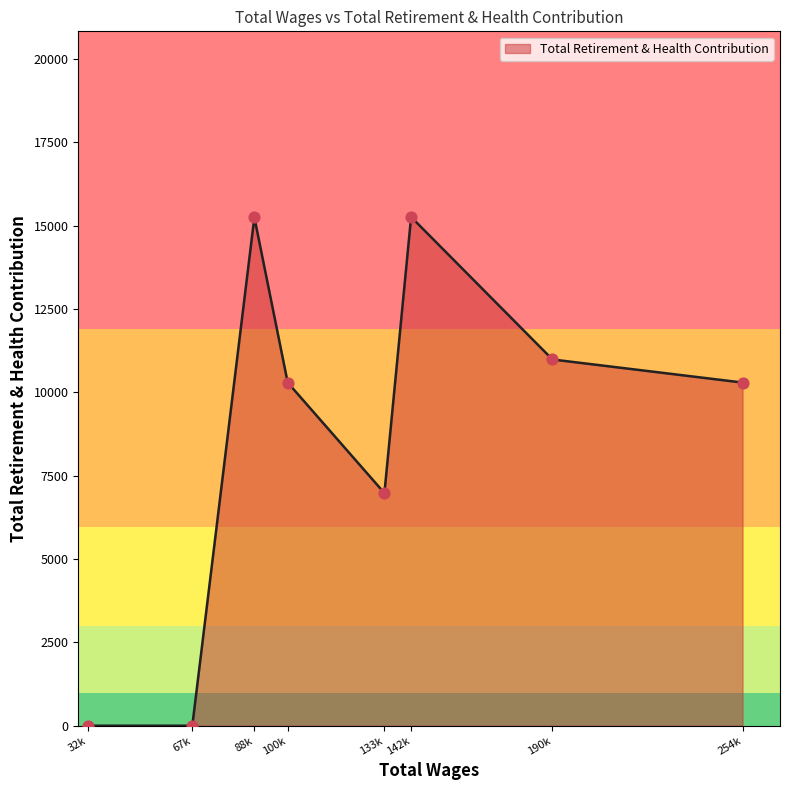

Between 67k and 100k, which is larger?

100k